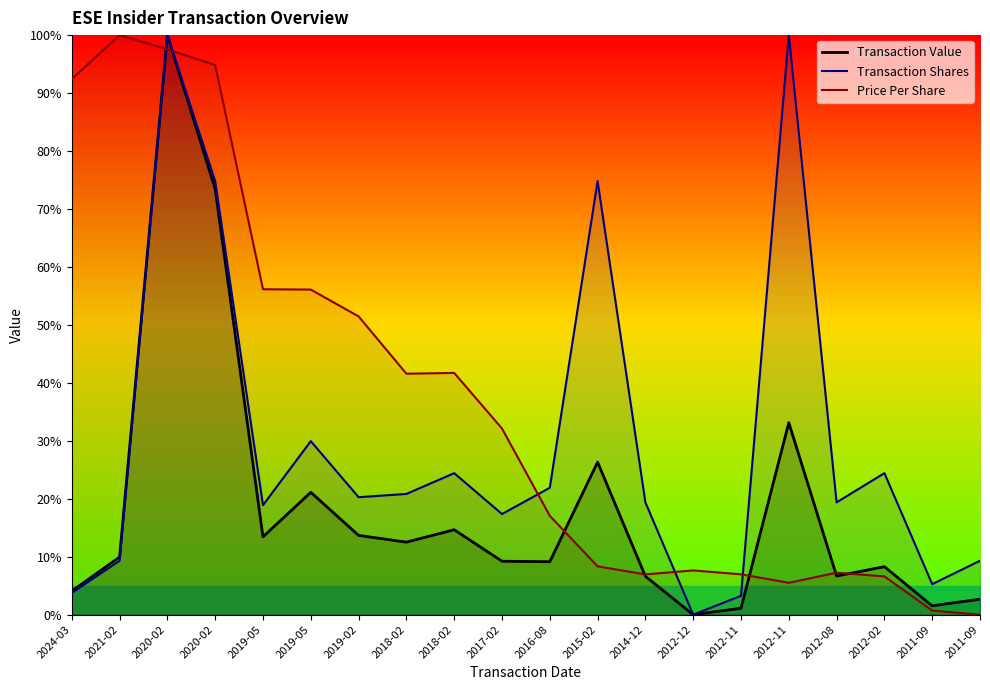

The value of Transaction Shares at 2012-11 is 100.0. True or false?

True